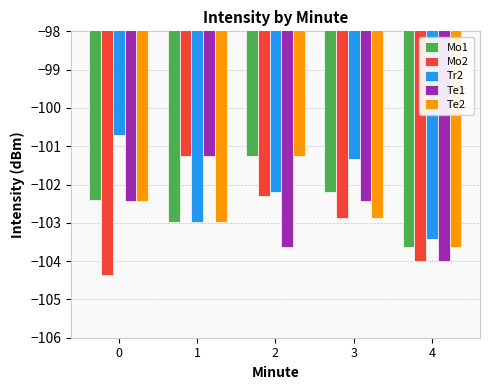

The Mo1 series shows -101.3 at 2. True or false?

True